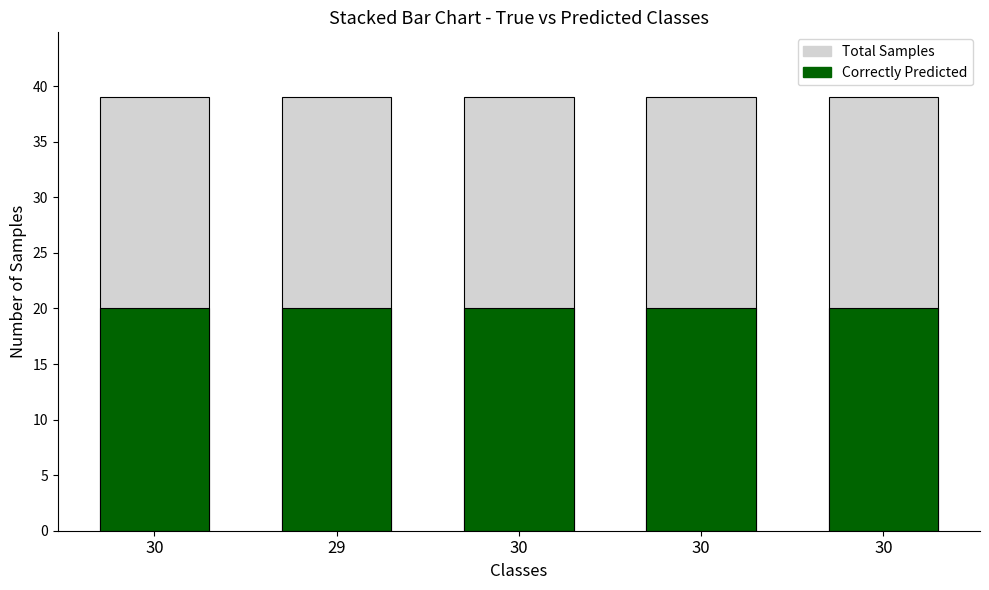

Where is Total Samples nearest to the value 39?

30